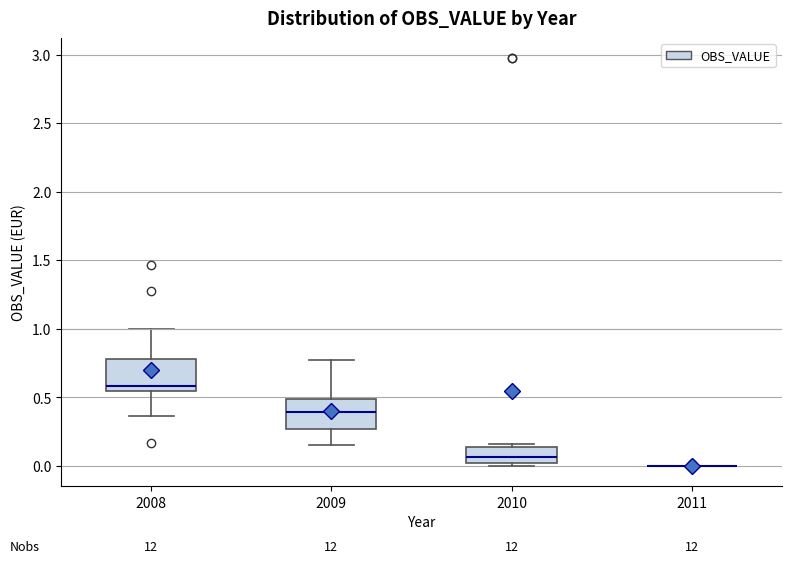

Reading left to right, read every box against the y-axis: the position of its median line, the range the box covers, and the ends of its whiskers. The values are not printed on the chart, so give them approximately, as read against the axis.

2008: median 0.60, box 0.55 to 0.80, whiskers 0.35 to 1.00
2009: median 0.40, box 0.25 to 0.50, whiskers 0.15 to 0.75
2010: median 0.05, box 0.00 to 0.15, whiskers 0.00 (just below the box's lower edge) to 0.15 (just above the box's upper edge)
2011: box collapsed to a line at 0.00, whiskers 0.00 to 0.00